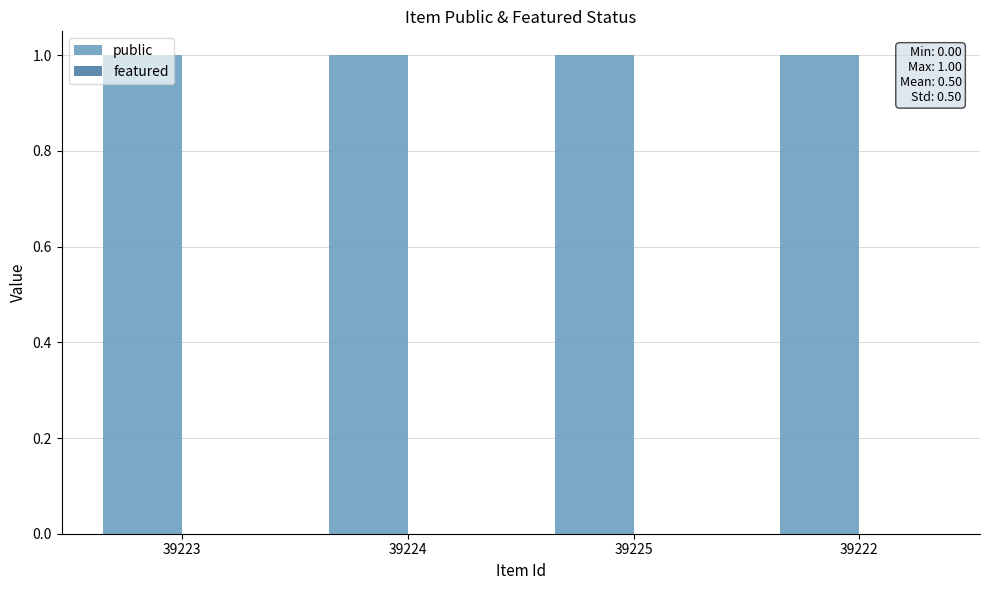

What are all the series names shown in the legend?

public, featured